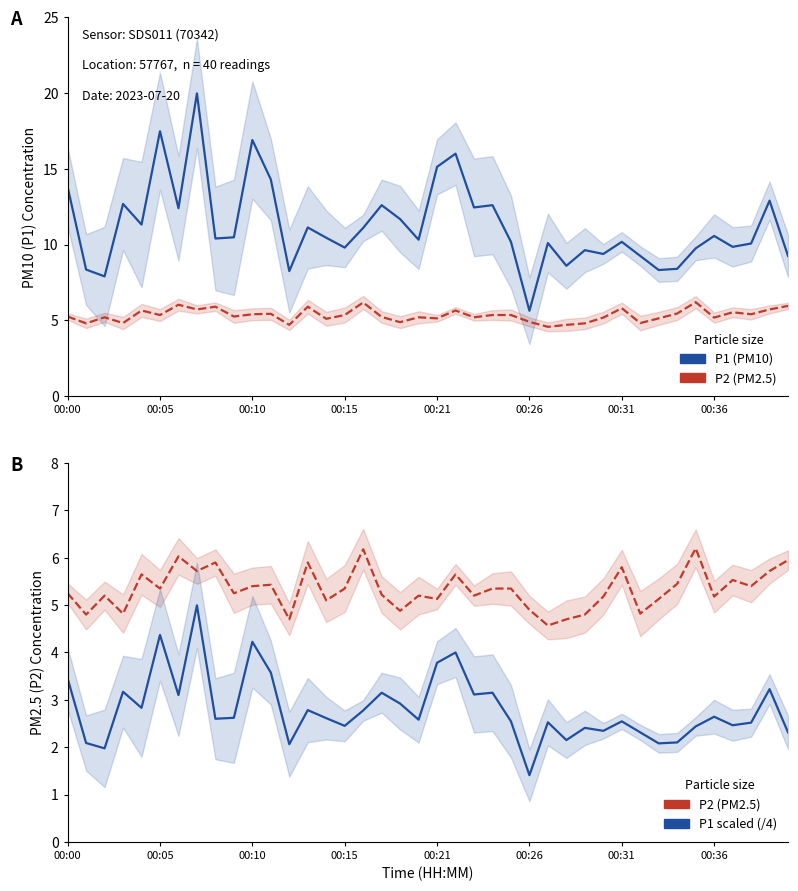

What is the difference between the second highest and minimum values in the P1/4 (scaled) series?

3.0